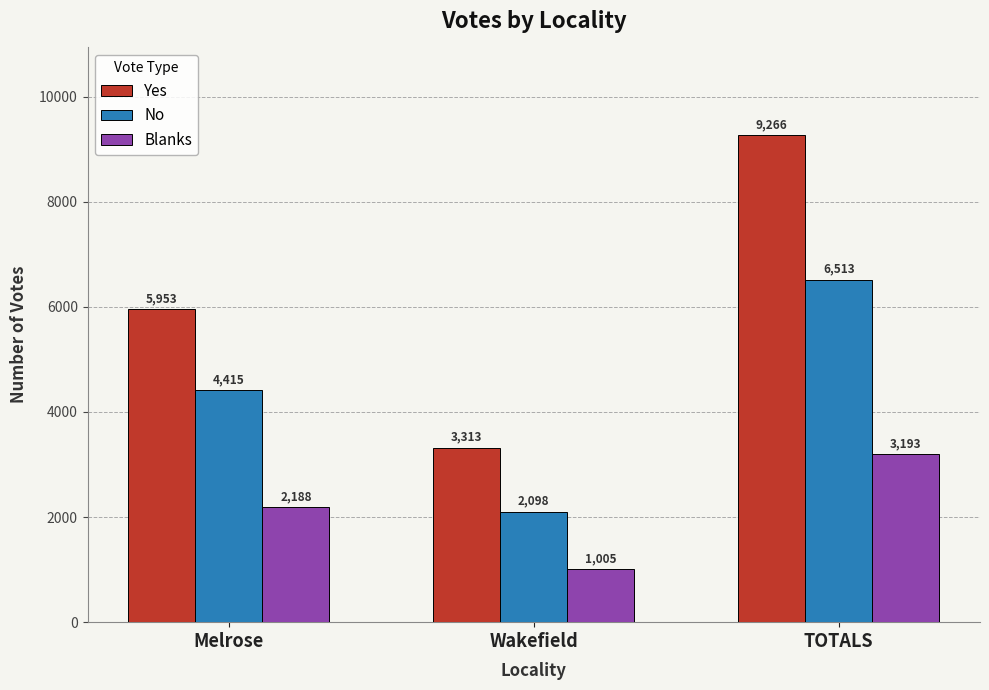

Is it true that No equals 10704 at TOTALS?

False